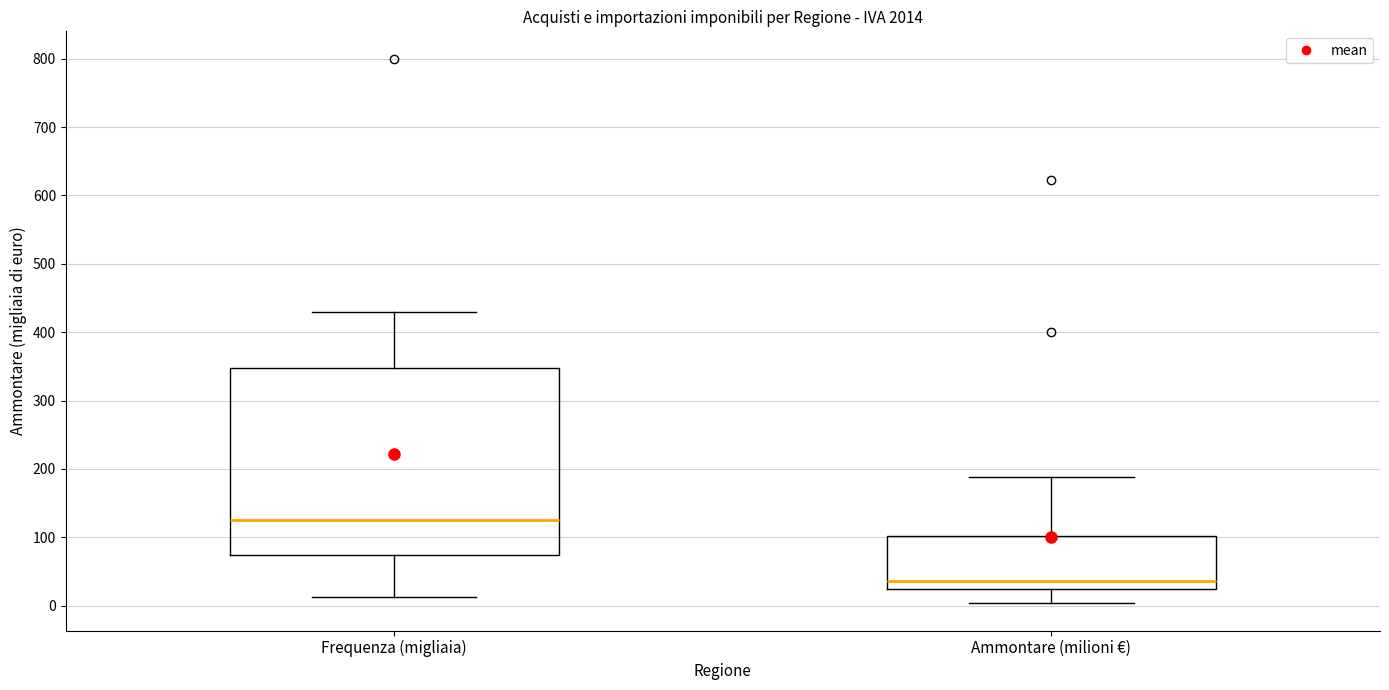

Which box has the lowest median line?

Ammontare (milioni €)